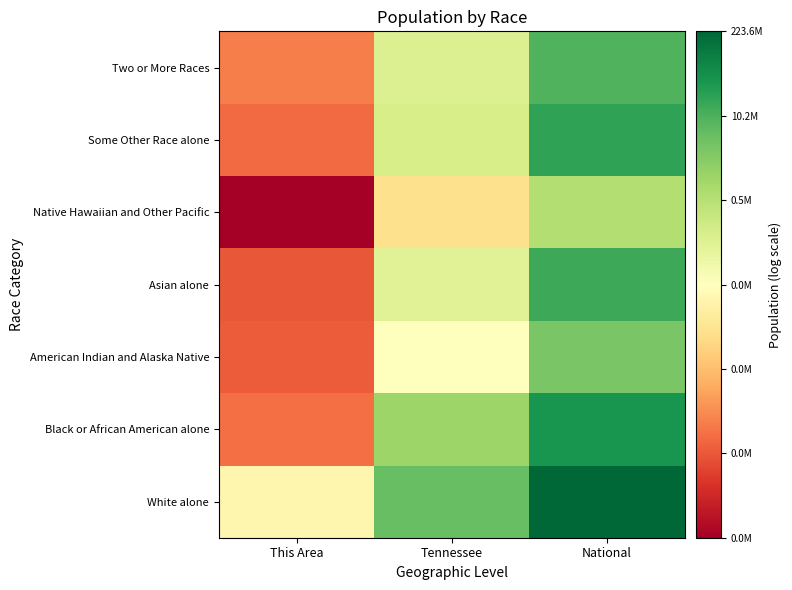

Reading left to right, extract all data points from this chart.

White alone: This Area=9.4	Tennessee=15.4	National=19.2
Black or African American alone: This Area=4.5	Tennessee=13.9	National=17.5
American Indian and Alaska Native: This Area=3.9	Tennessee=9.9	National=14.9
Asian alone: This Area=3.7	Tennessee=11.4	National=16.5
Native Hawaiian and Other Pacific: This Area=0.7	Tennessee=8.2	National=13.2
Some Other Race alone: This Area=4.3	Tennessee=11.9	National=16.8
Two or More Races: This Area=4.9	Tennessee=11.6	National=16.0